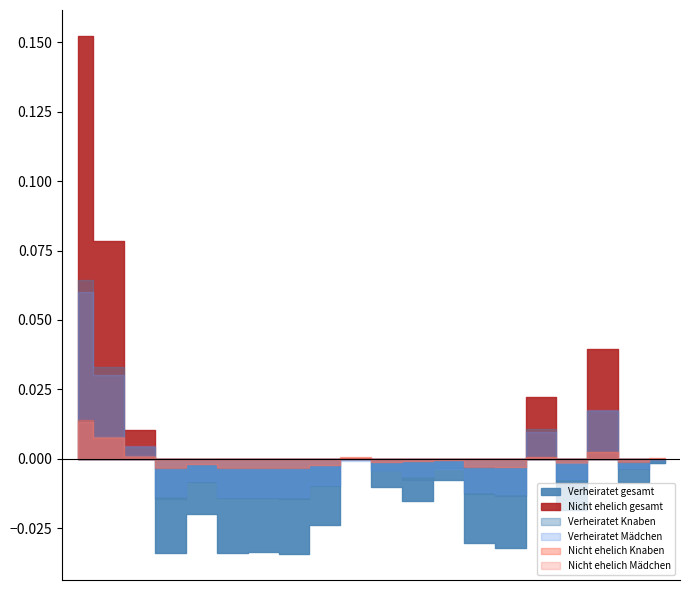

True or false: Verheiratet Mädchen and Verheiratet Knaben intersect in this chart.

True